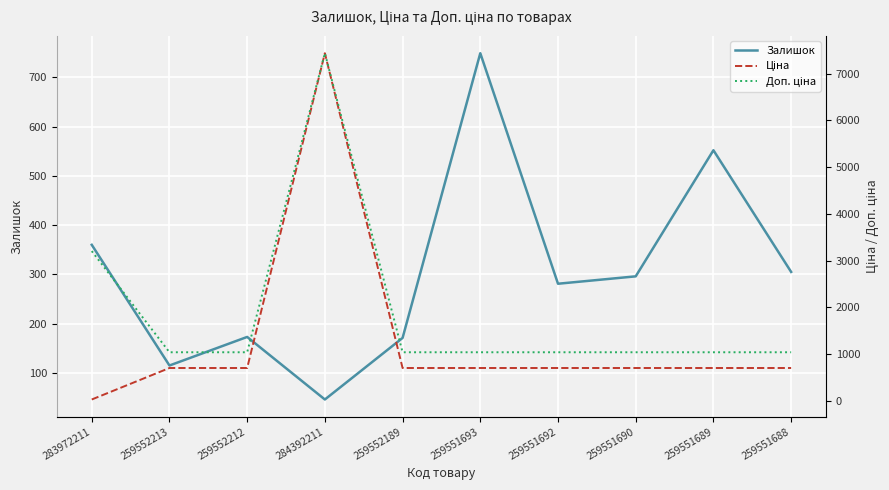

How many lines are shown in the chart?

3